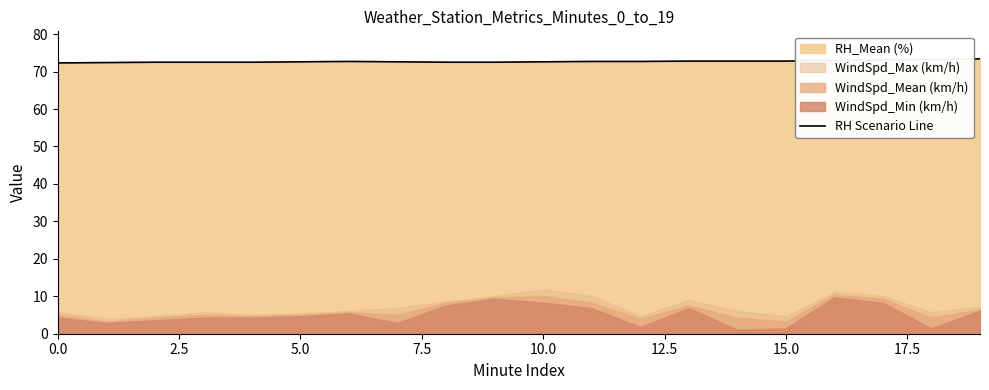

Reading left to right, extract all data points from this chart.

72.3	72.4	72.5	72.5	72.5	72.6	72.7	72.6	72.5	72.5	72.6	72.7	72.7	72.8	72.8	72.8	73.0	73.2	73.2	73.4